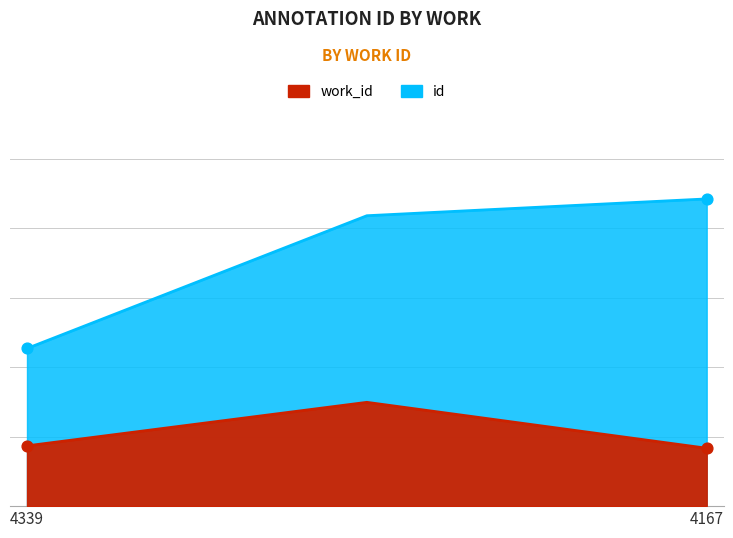

Which series has the largest total across all categories?

id